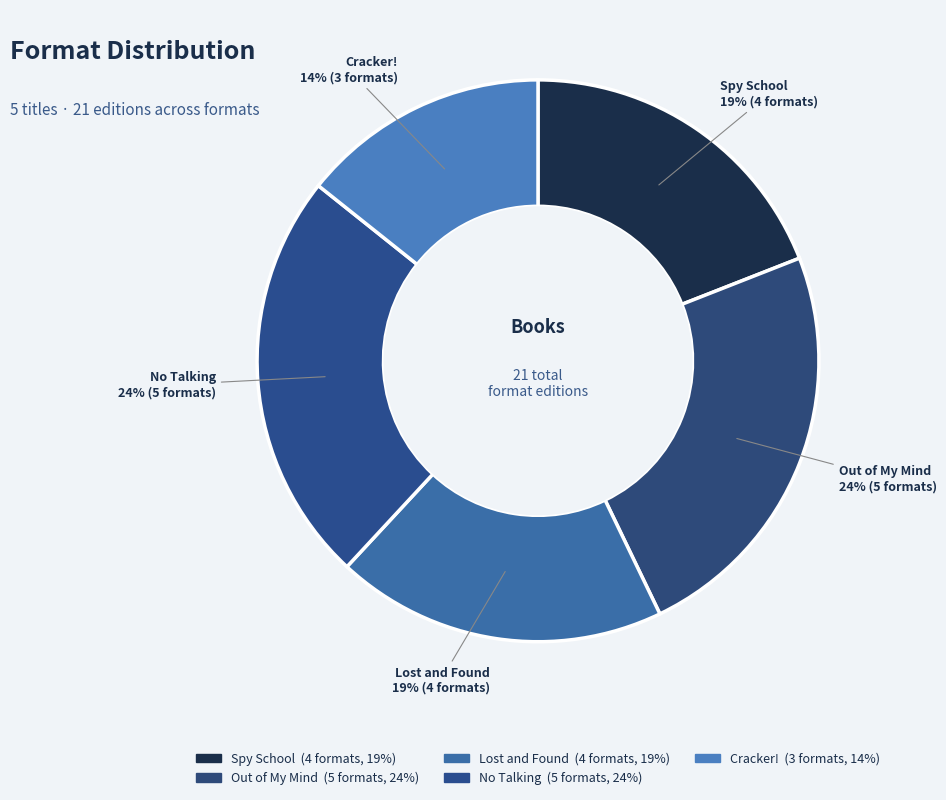

How many slices are in this pie chart?

5